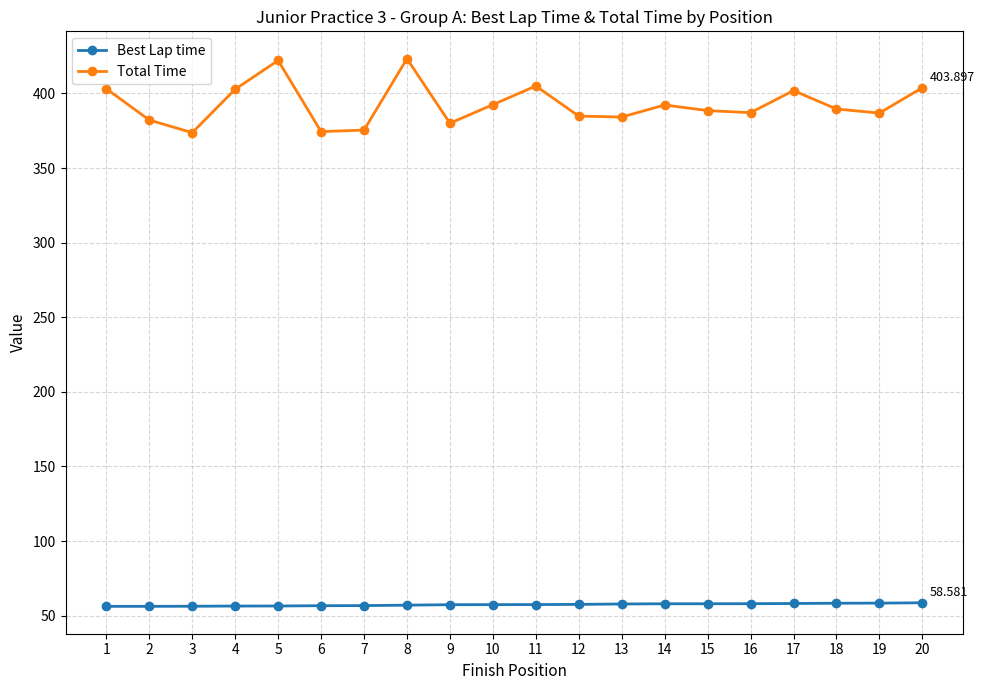

Read the Best Lap time value at 12.

57.5